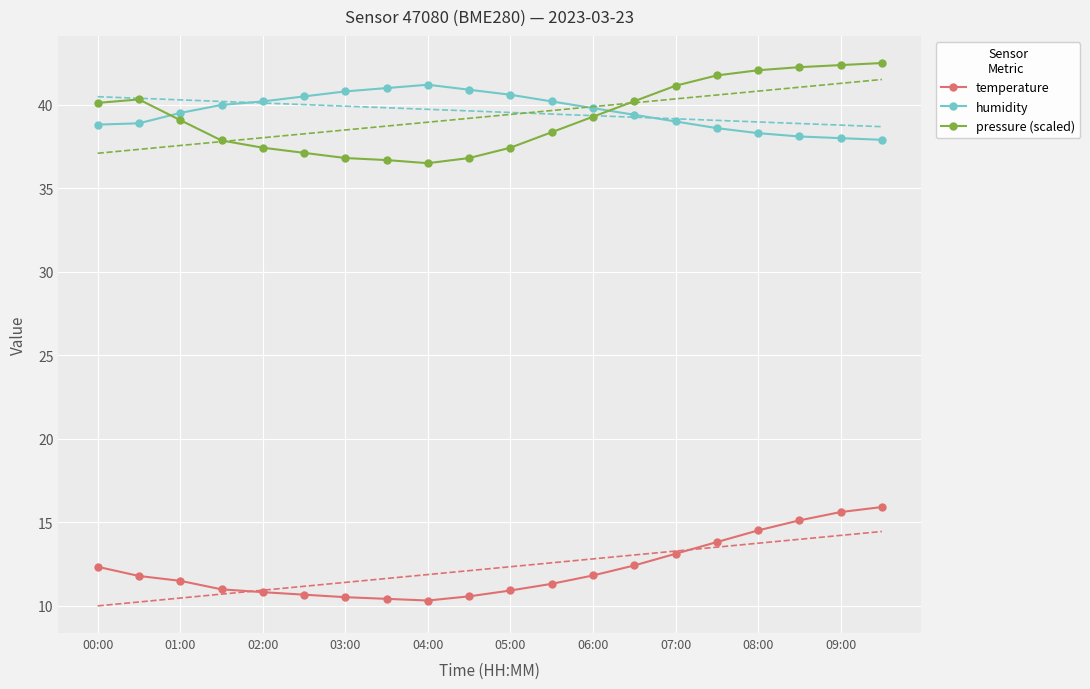

True or false: temperature and humidity cross at least once.

False